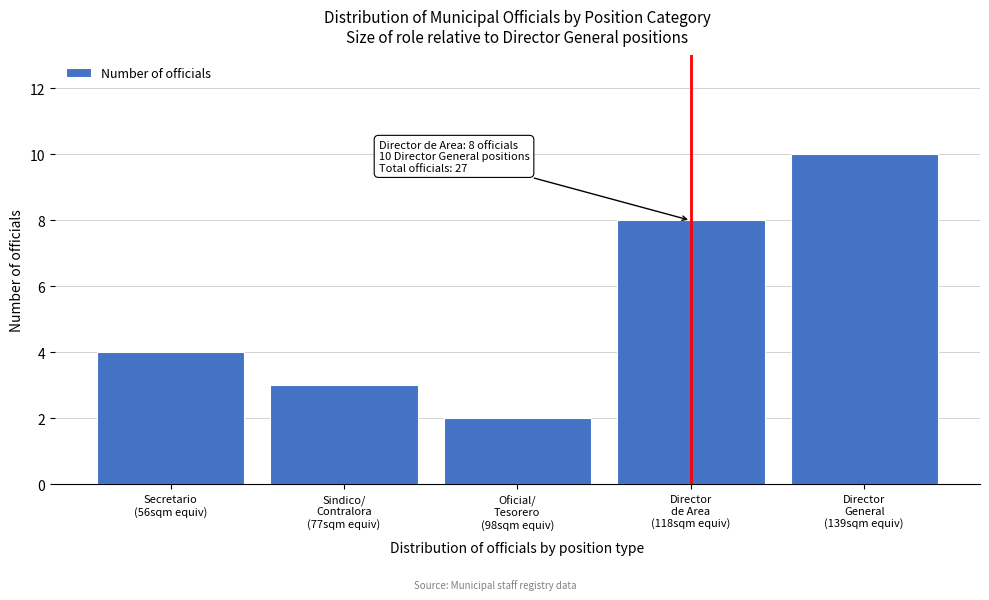

Reading left to right, extract all data points from this chart.

4	3	2	8	10